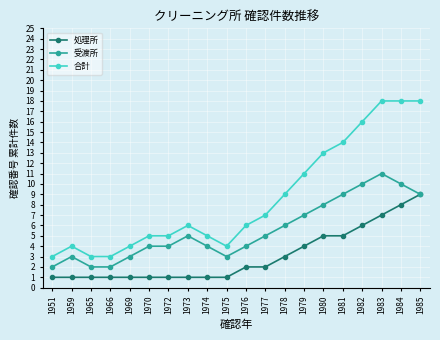

True or false: 合計 and 処理所 cross at least once.

False